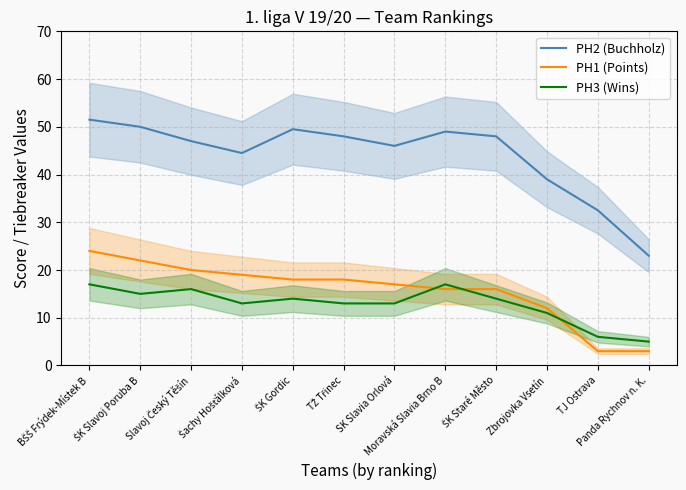

Is it true that PH2 (Buchholz) equals 51.5 at BŠŠ Frýdek-Místek B?

True